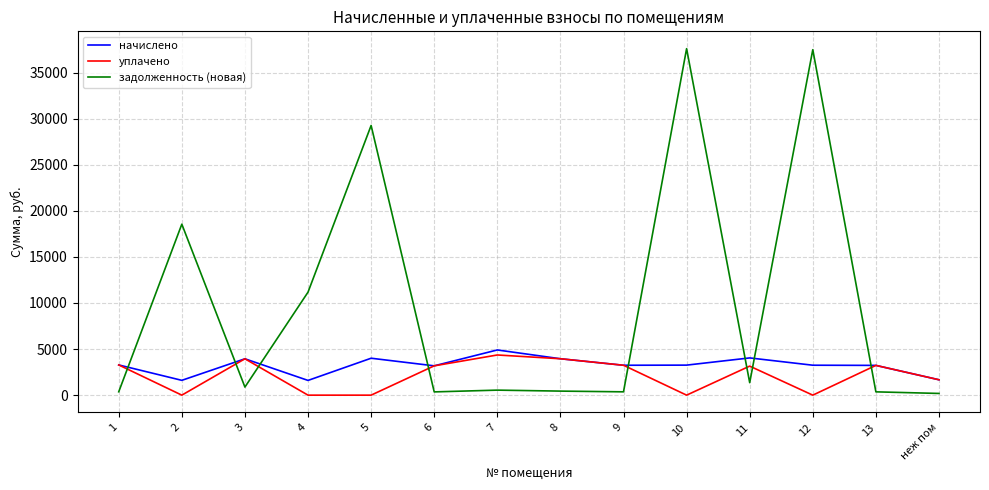

What is the greatest value displayed?

37595.2